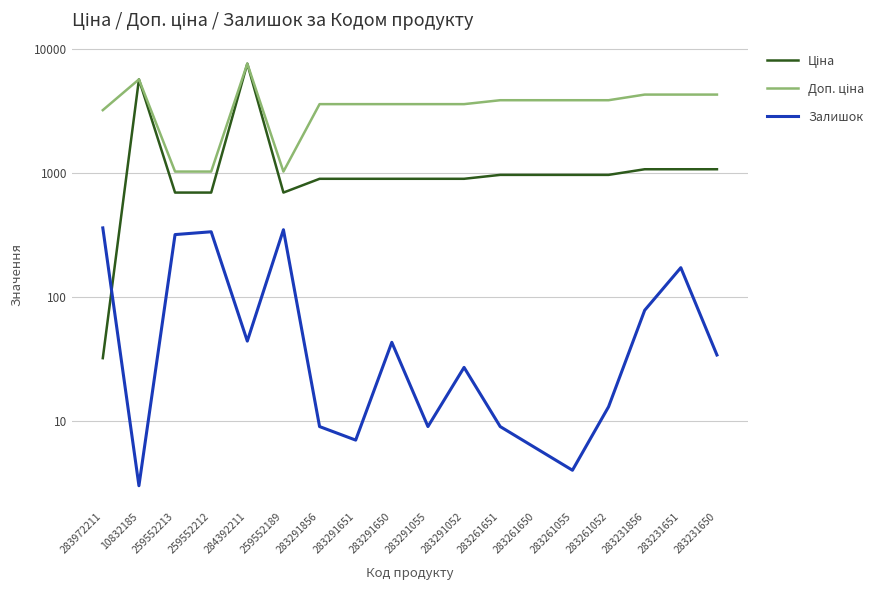

True or false: Залишок has a value of 6.7 at 283261055.

False